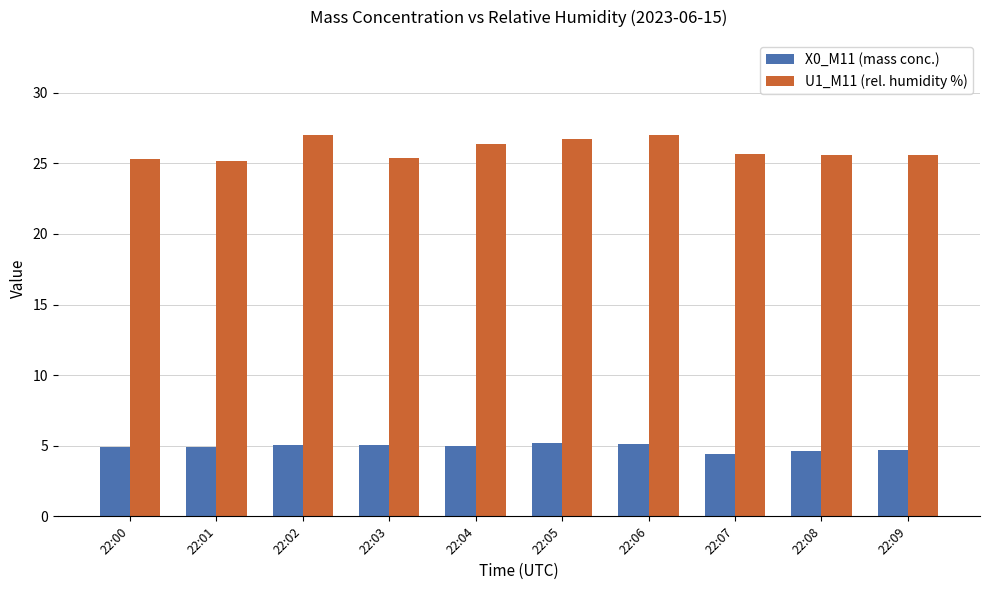

What is the minimum value for U1_M11 (rel. humidity %)?

25.2